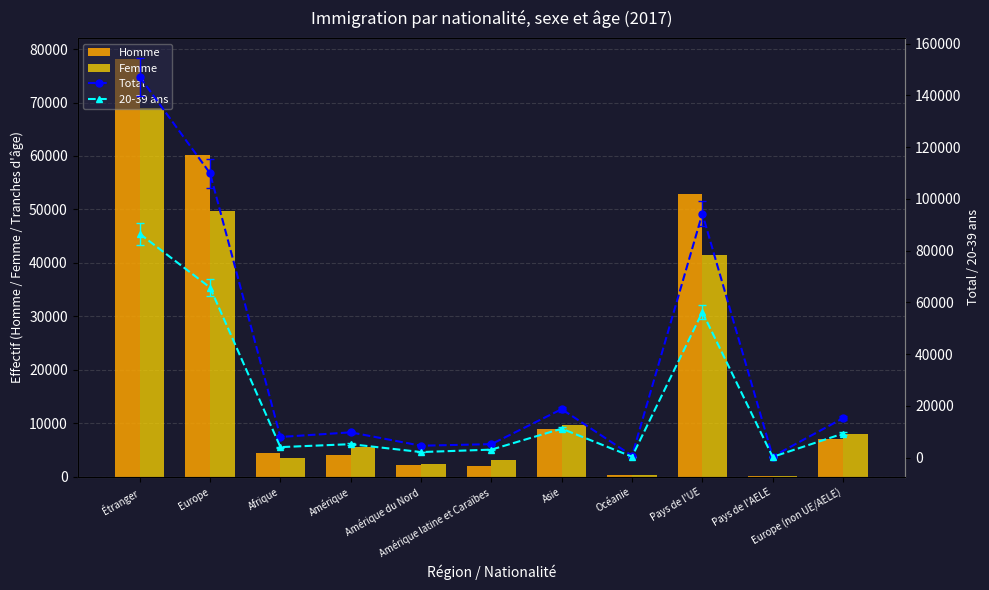

Is it true that Homme equals 198 at Océanie?

False